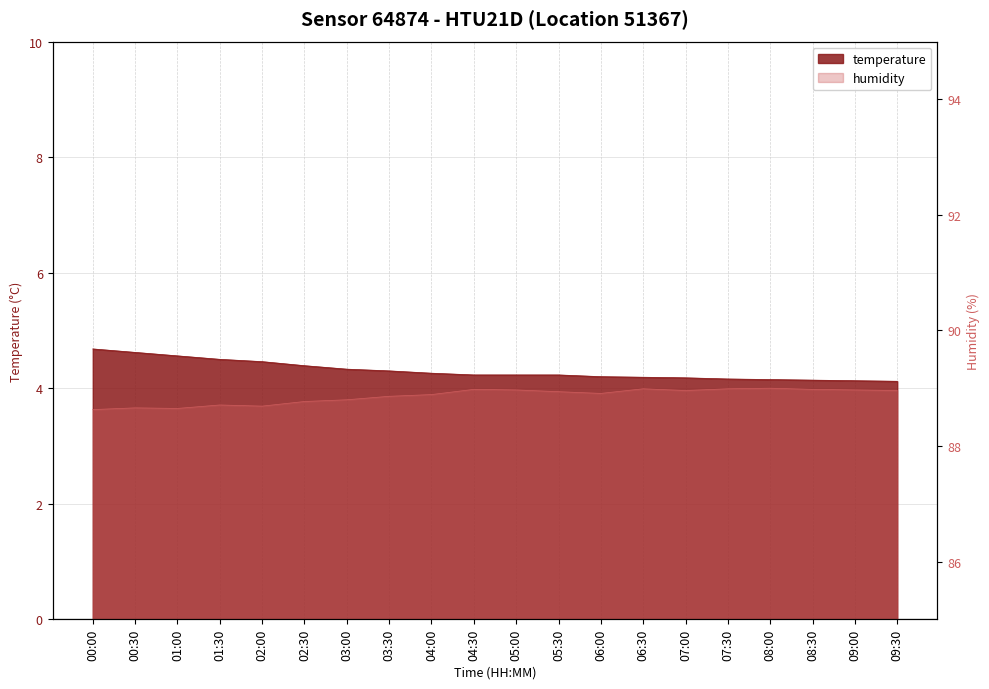

Which series changed the most between 02:00 and 08:00?

humidity